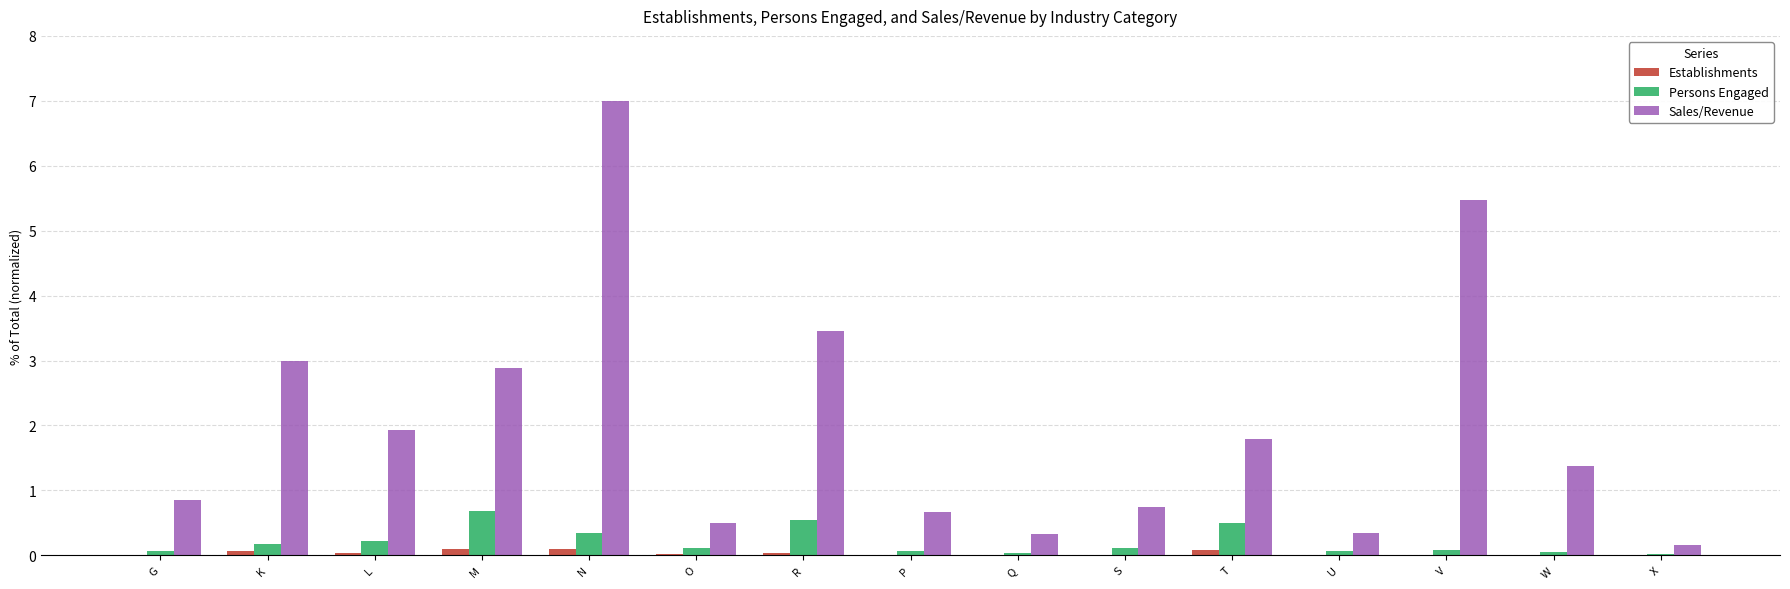

Which series has the largest total across all categories?

Sales/Revenue